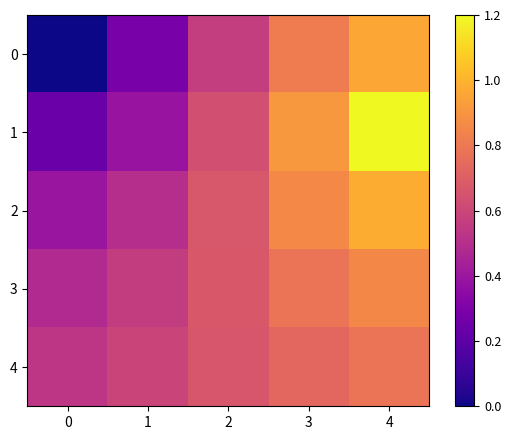

Which series has the largest range (max minus min)?

row_0